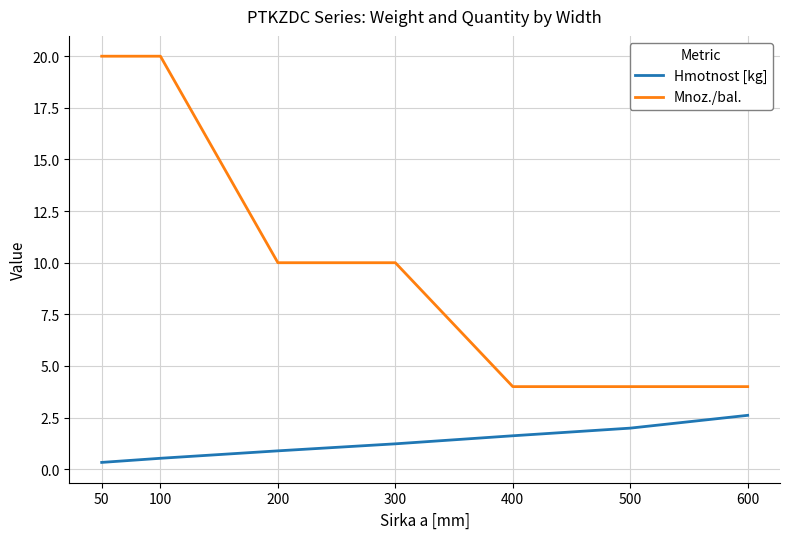

What are all the series names shown in the legend?

Hmotnost [kg], Mnoz./bal.